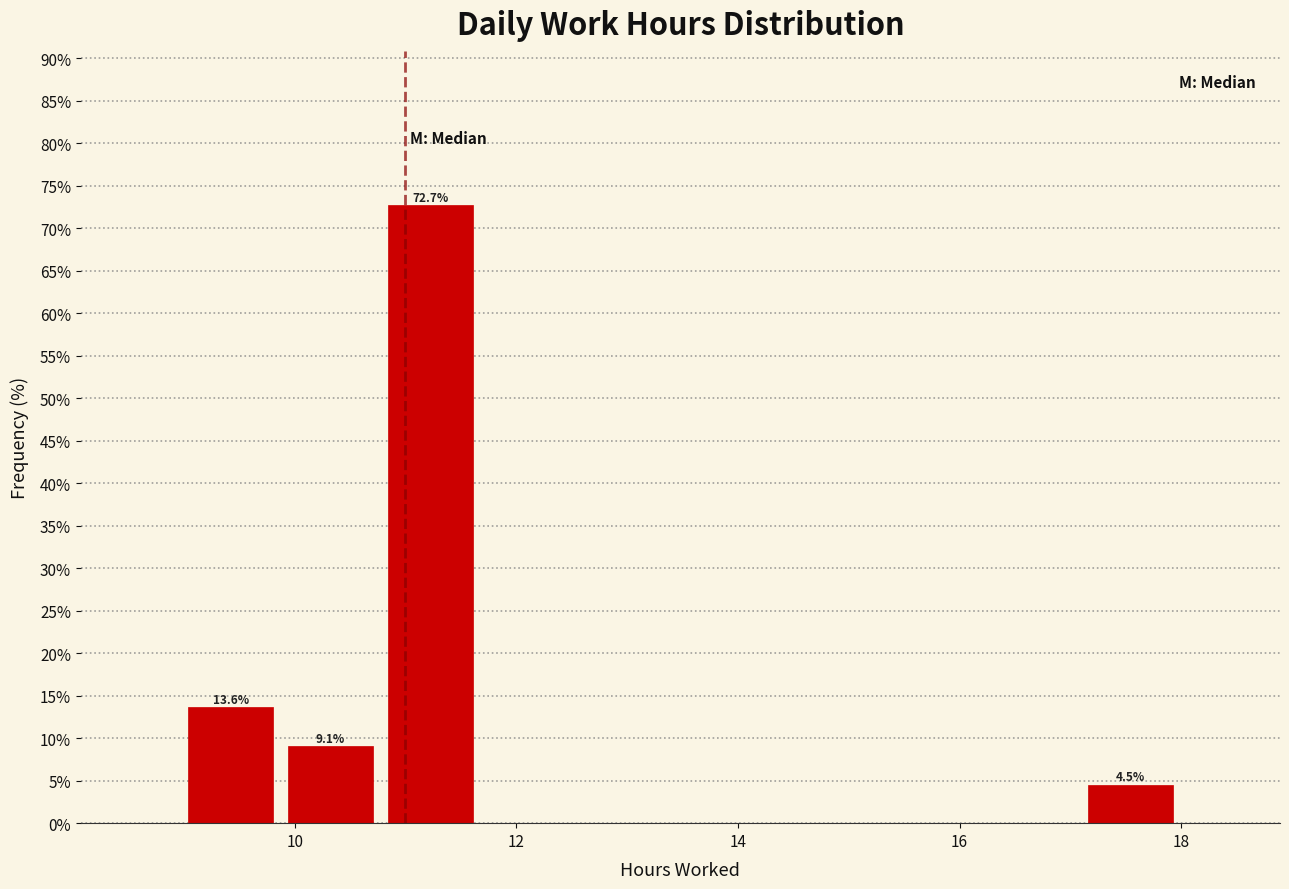

Over which range of the x-axis is the bar tallest?

10.8 to 11.6